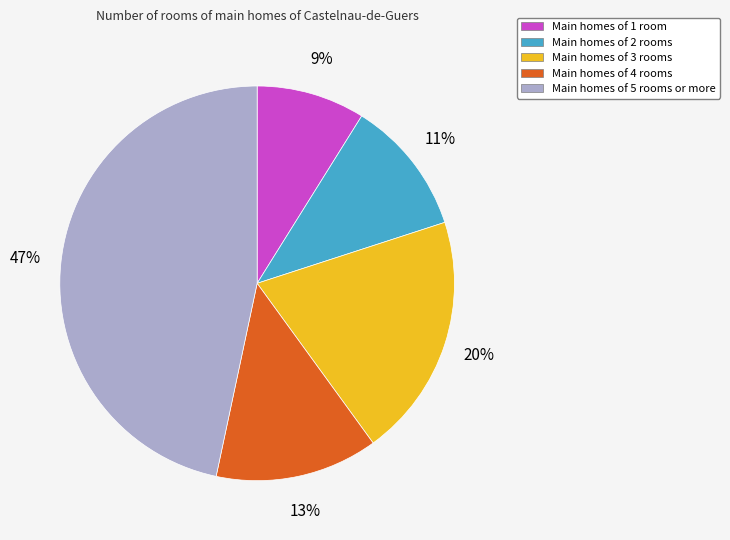

What percentage is the Main homes of 1 room slice, to the nearest percent?

9%